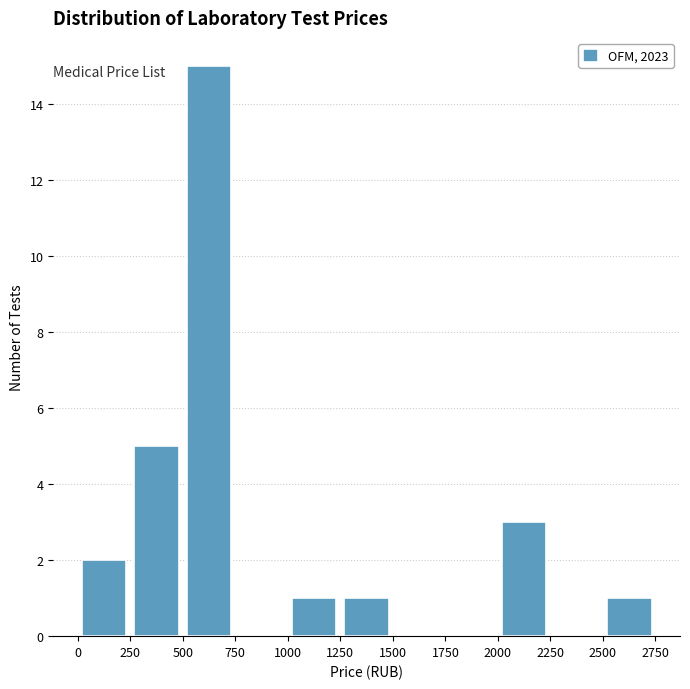

Over which range of the x-axis is the bar tallest?

500 to 750